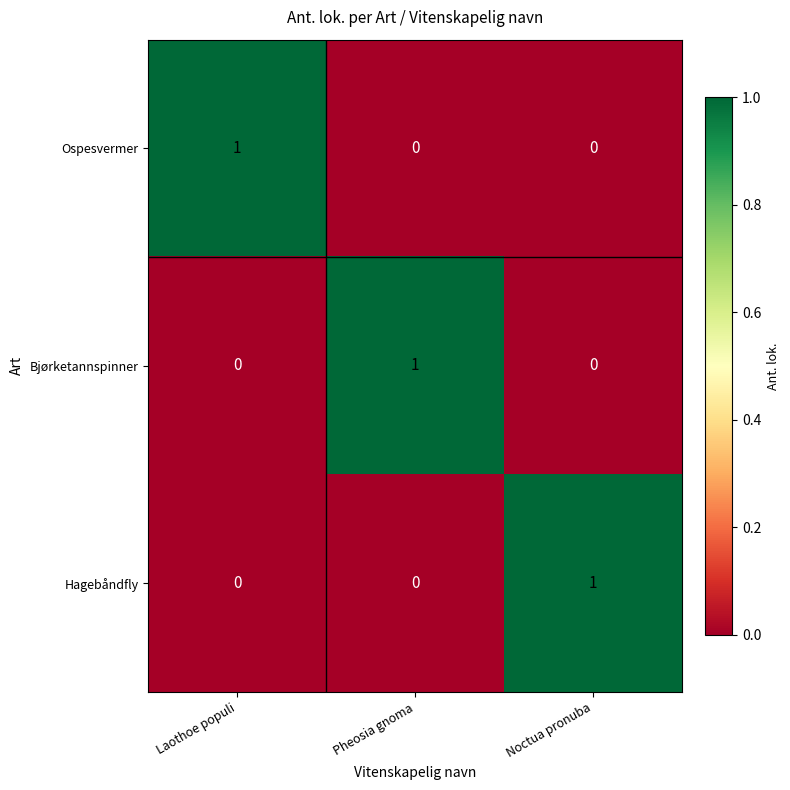

The value of Hagebåndfly at Noctua pronuba is 1. True or false?

True